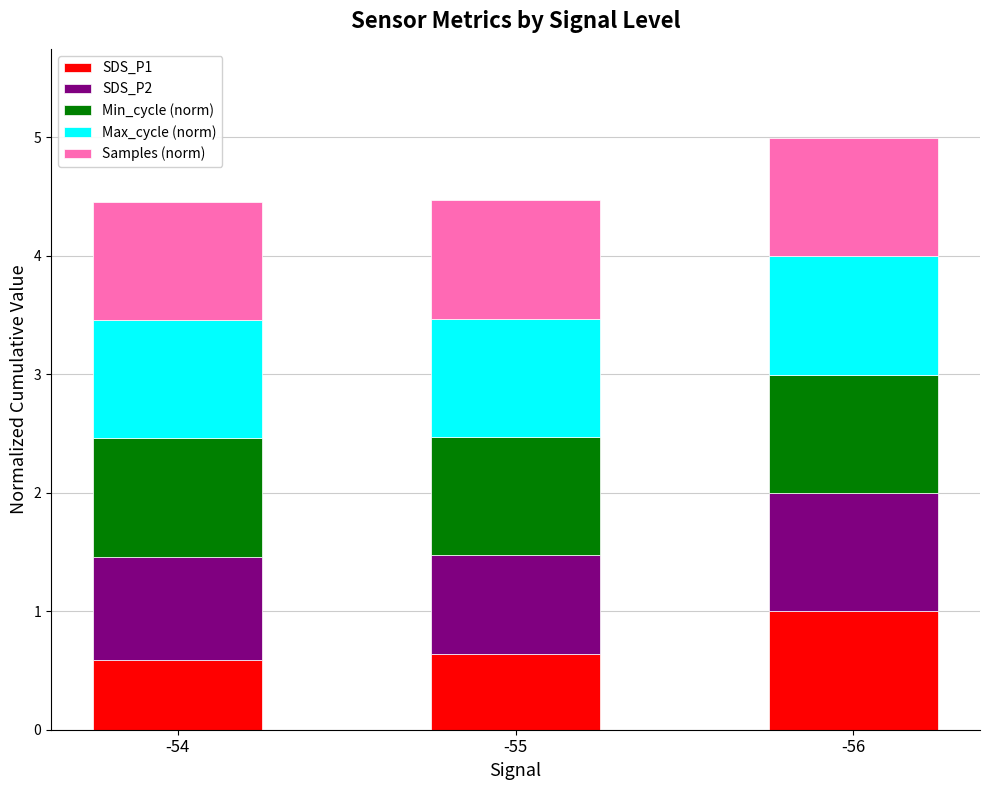

What is the highest value of the SDS_P1 series?

1.0